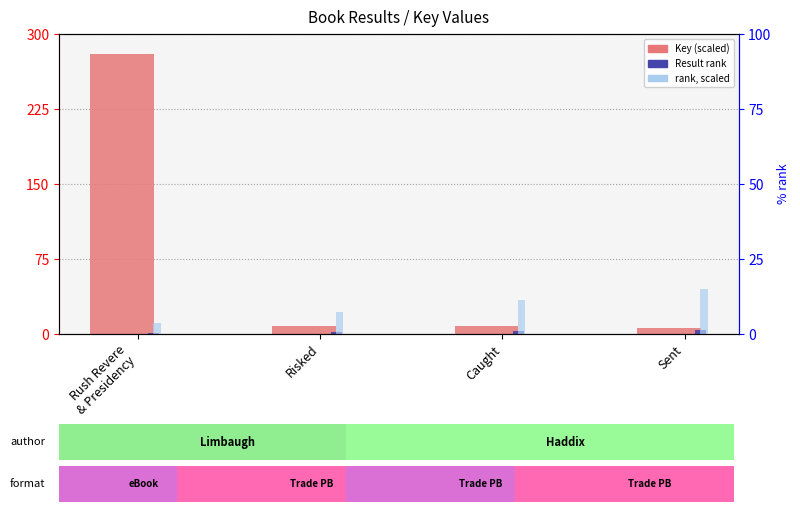

What is the smallest value displayed?

1.0